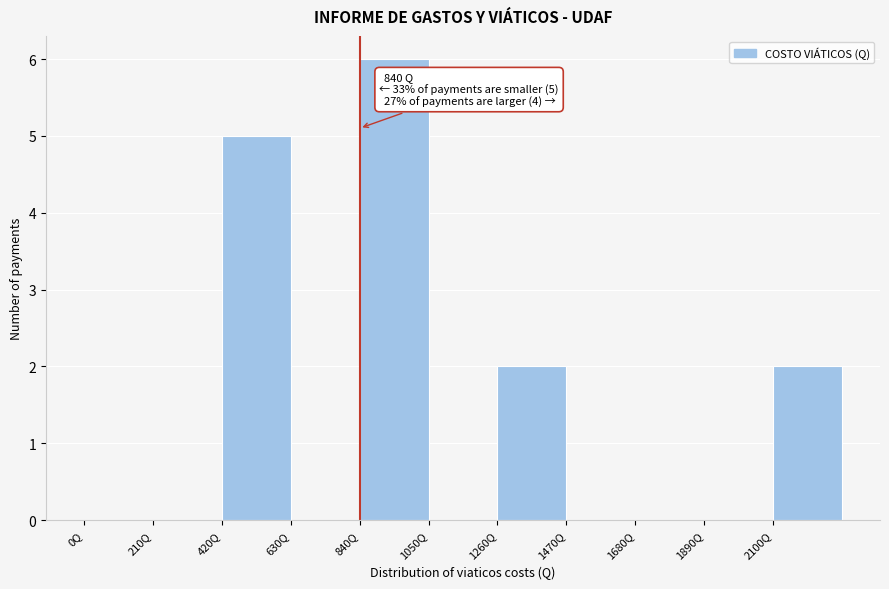

Over which range of the x-axis is the bar tallest?

840 to 1050